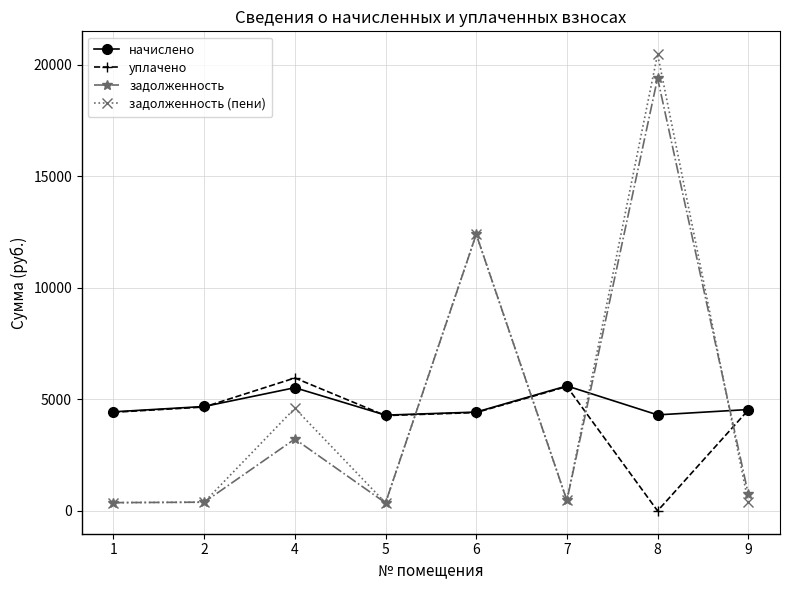

Where is the first local maximum for задолженность?

4